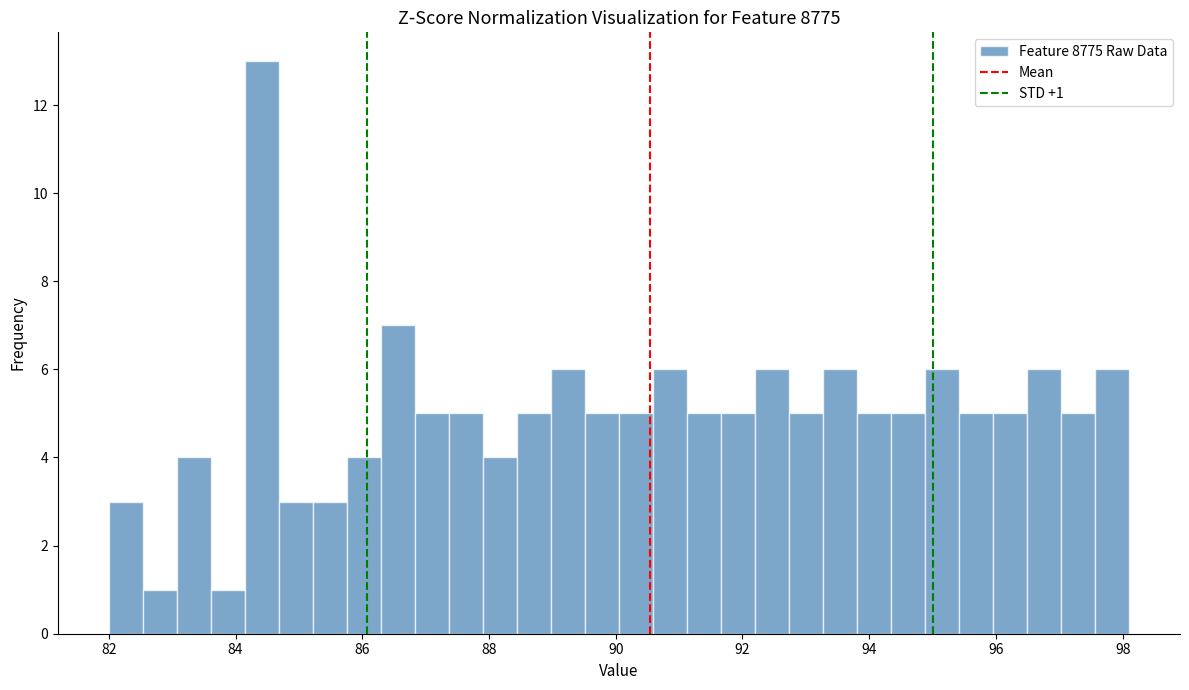

Around what value on the x-axis is the tallest bar? Give the approximate position of its centre, as read against the axis.

84.4